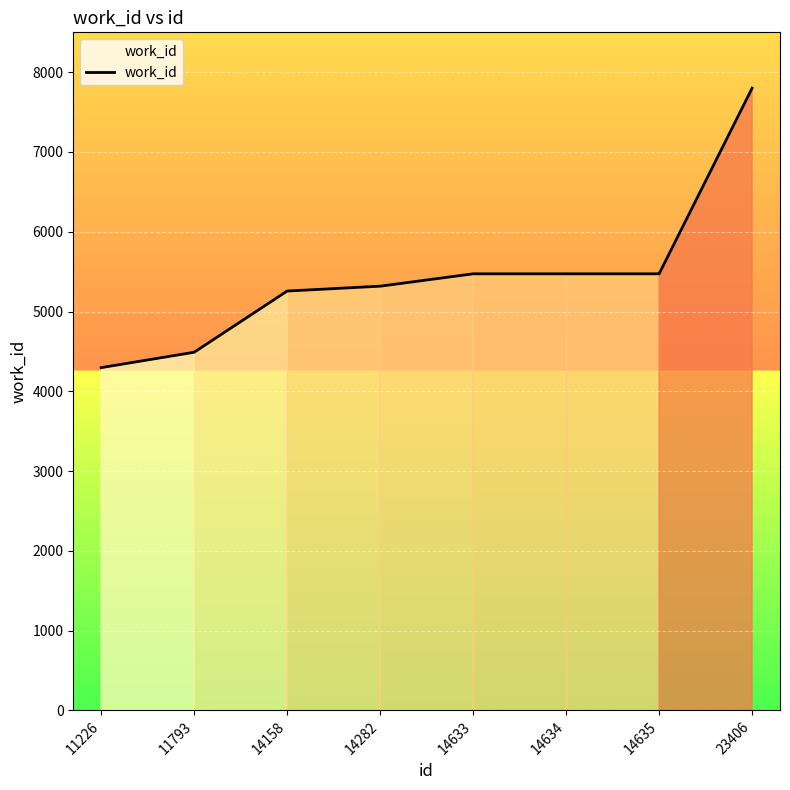

What value does the data have at 14282?

5318